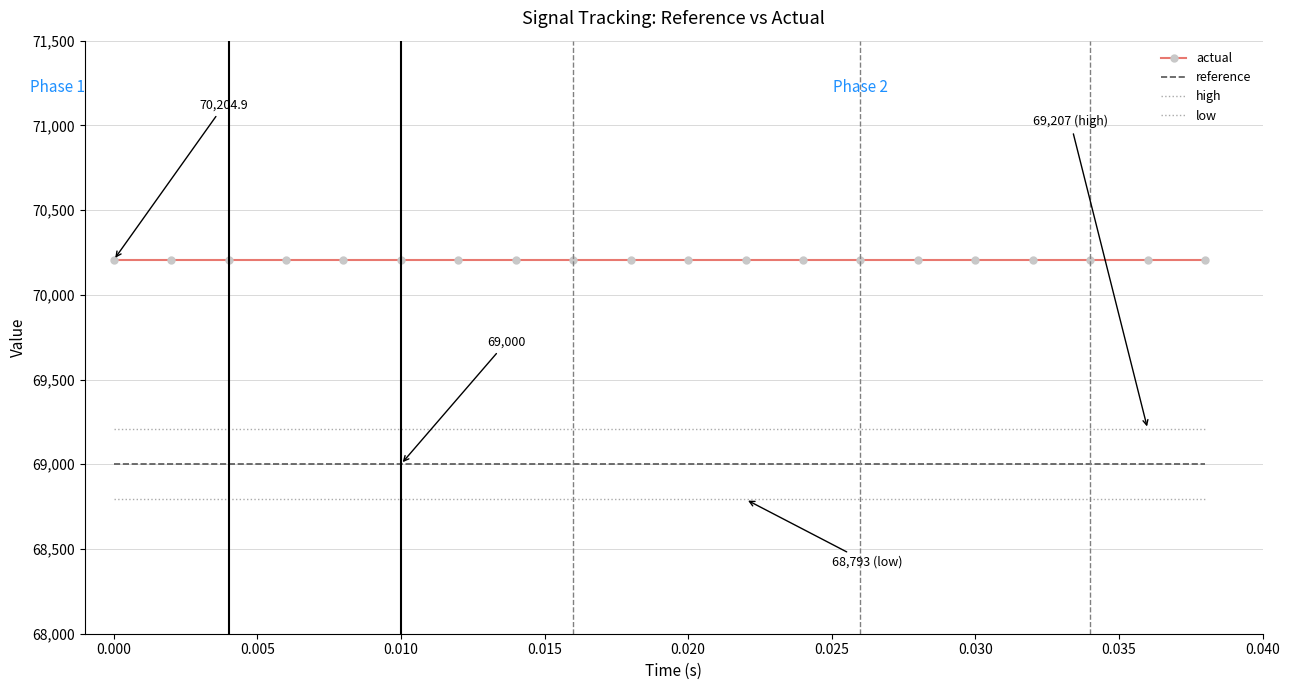

At how many categories does at least one series exceed 70050?

20